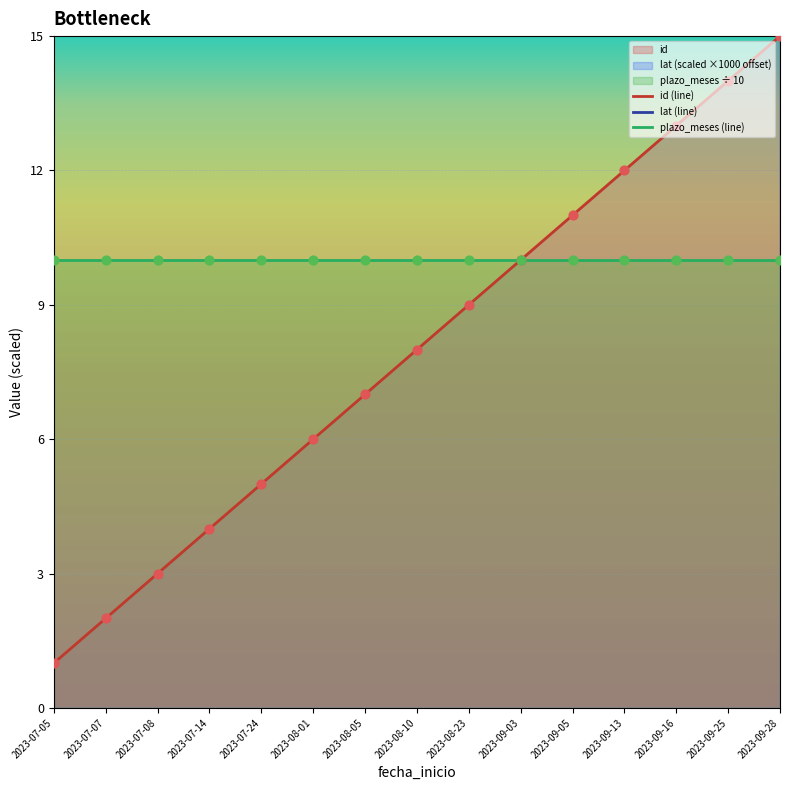

Which series has the widest spread of Y values?

lat (line)